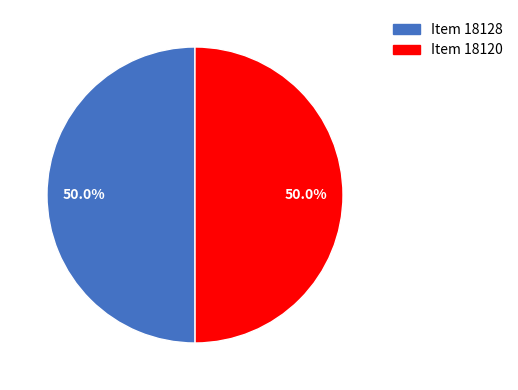

Count the number of slices in the pie.

2